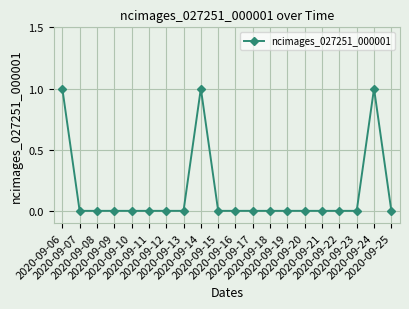

What is the sum of all values?

3